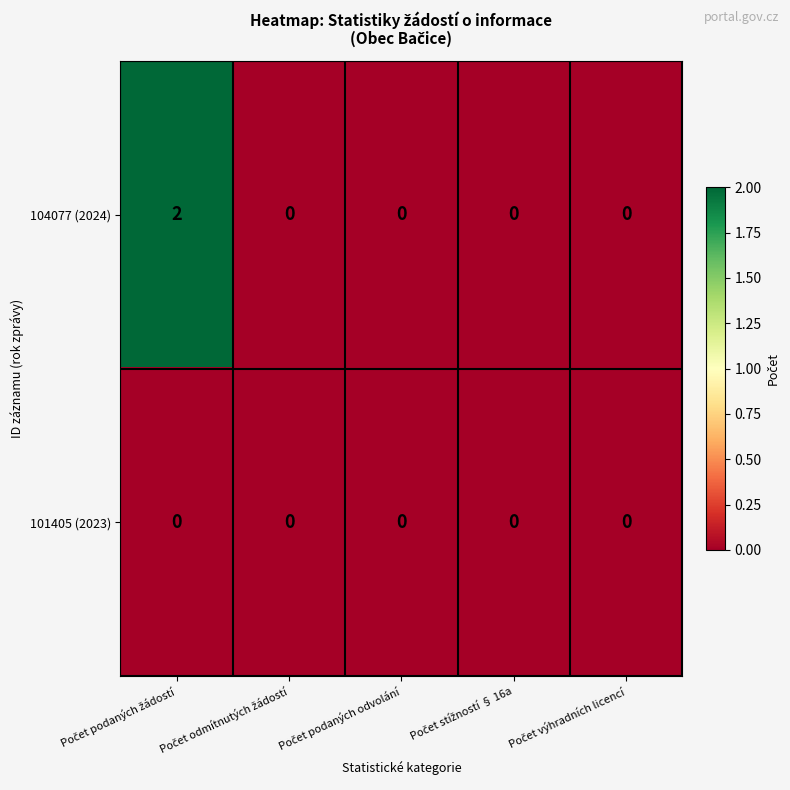

List the series in order of their peak value, highest first.

104077 (2024), 101405 (2023)